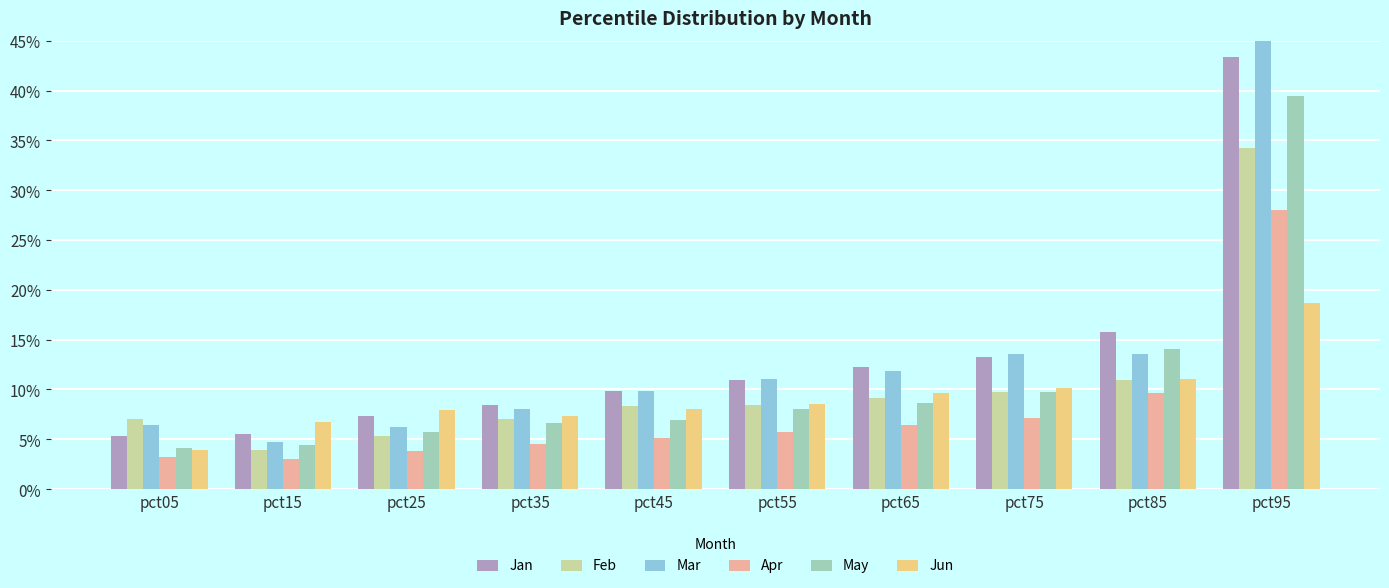

What is the maximum value shown in the chart?

0.5